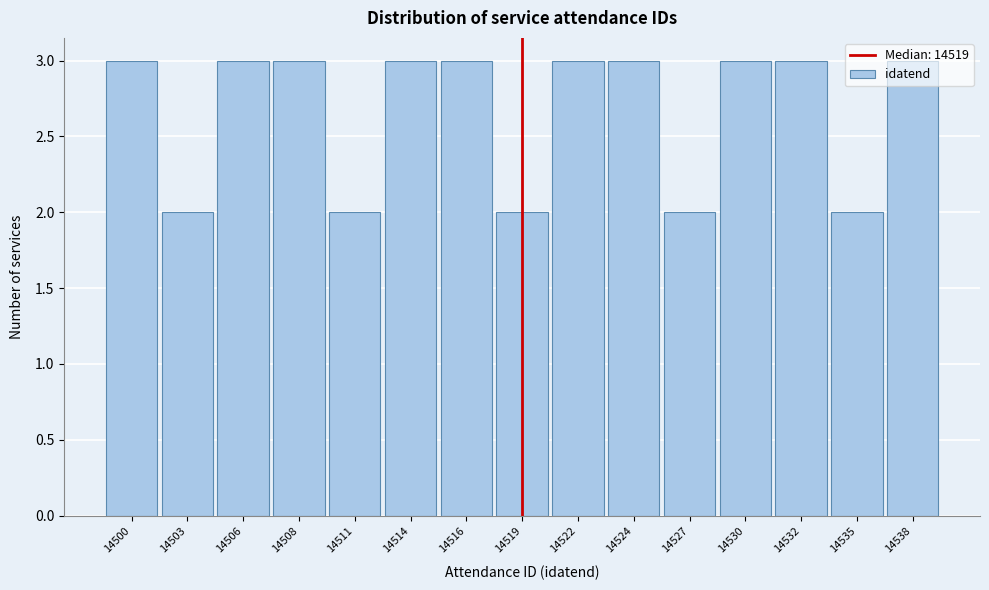

What is the sum of all values?

40